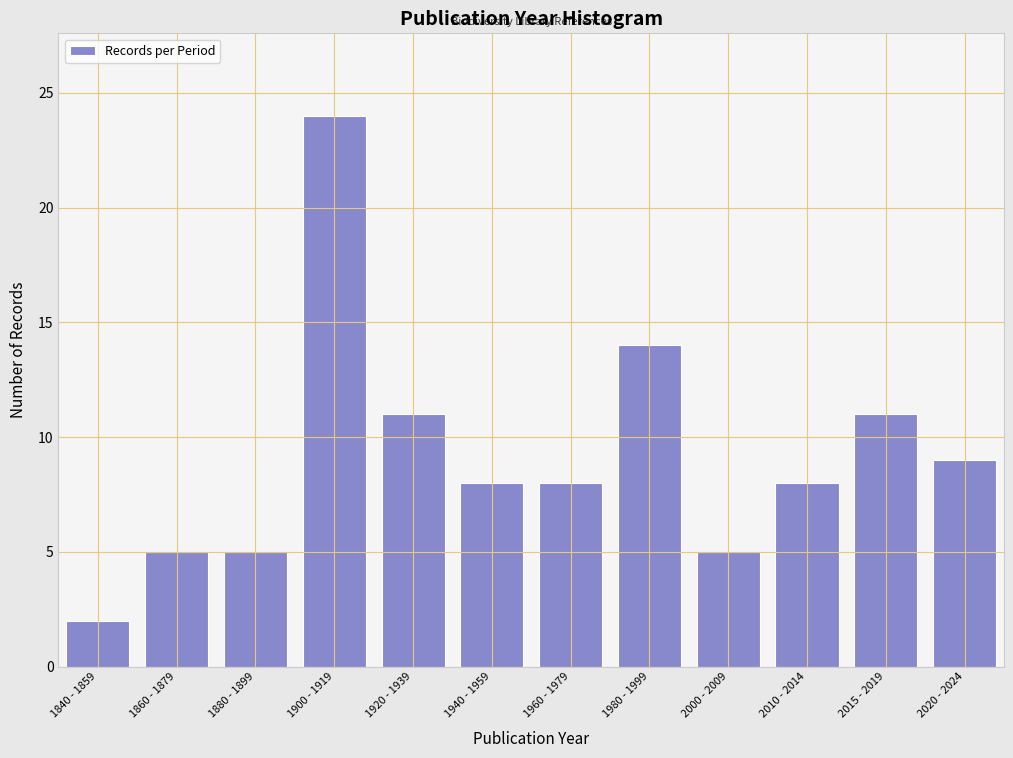

Reading left to right, what are all the values shown in this chart?

2	5	5	24	11	8	8	14	5	8	11	9